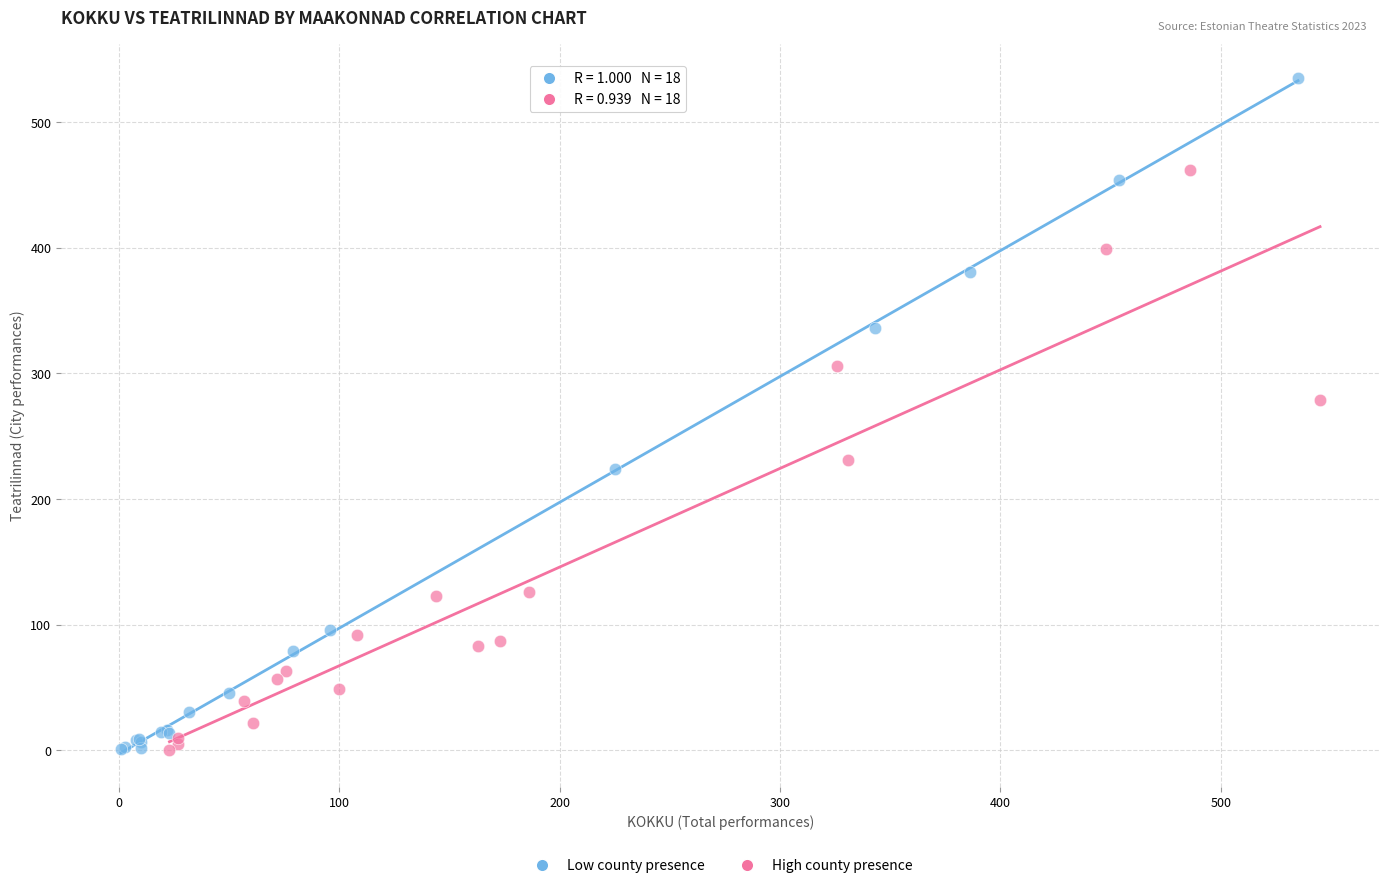

Which series has the largest Y range (max minus min)?

Low county presence